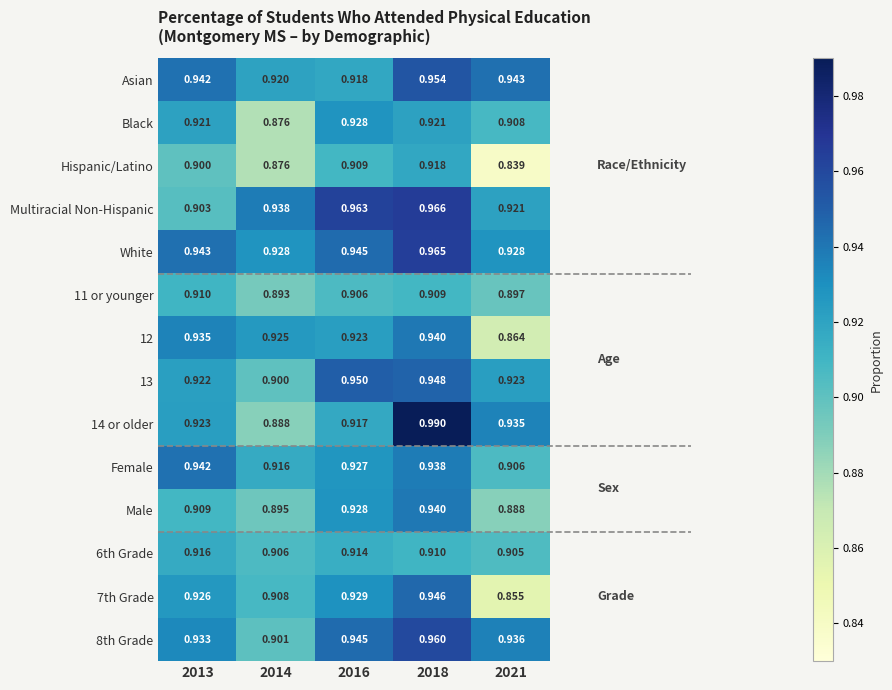

Which series has the widest spread of values?

14 or older